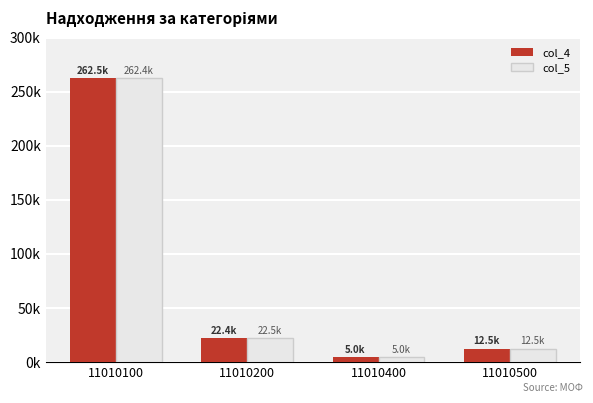

Rank the series at 11010200 from highest to lowest value.

col_5, col_4